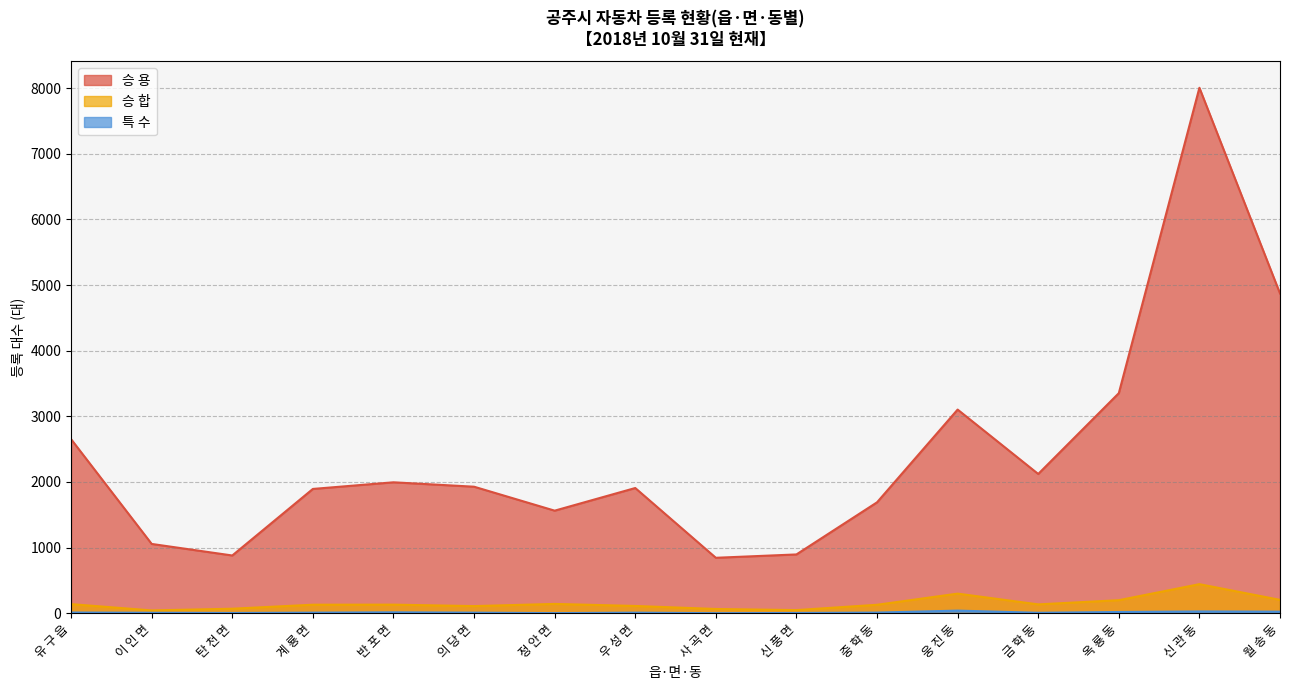

Reading left to right, list all the values displayed in this chart.

승 용: 유 구 읍=2652	이 인 면=1056	탄 천 면=880	계 룡 면=1894	반 포 면=1995	의 당 면=1928	정 안 면=1563	우 성 면=1908	사 곡 면=845	신 풍 면=896	중 학 동=1690	웅 진 동=3103	금 학 동=2122	옥 룡 동=3353	신 관 동=8006	월 송 동=4872
승 합: 유 구 읍=139	이 인 면=43	탄 천 면=69	계 룡 면=130	반 포 면=131	의 당 면=109	정 안 면=142	우 성 면=111	사 곡 면=65	신 풍 면=48	중 학 동=129	웅 진 동=299	금 학 동=135	옥 룡 동=199	신 관 동=443	월 송 동=204
특 수: 유 구 읍=11	이 인 면=7	탄 천 면=4	계 룡 면=9	반 포 면=14	의 당 면=9	정 안 면=2	우 성 면=9	사 곡 면=1	신 풍 면=4	중 학 동=10	웅 진 동=40	금 학 동=7	옥 룡 동=19	신 관 동=27	월 송 동=24